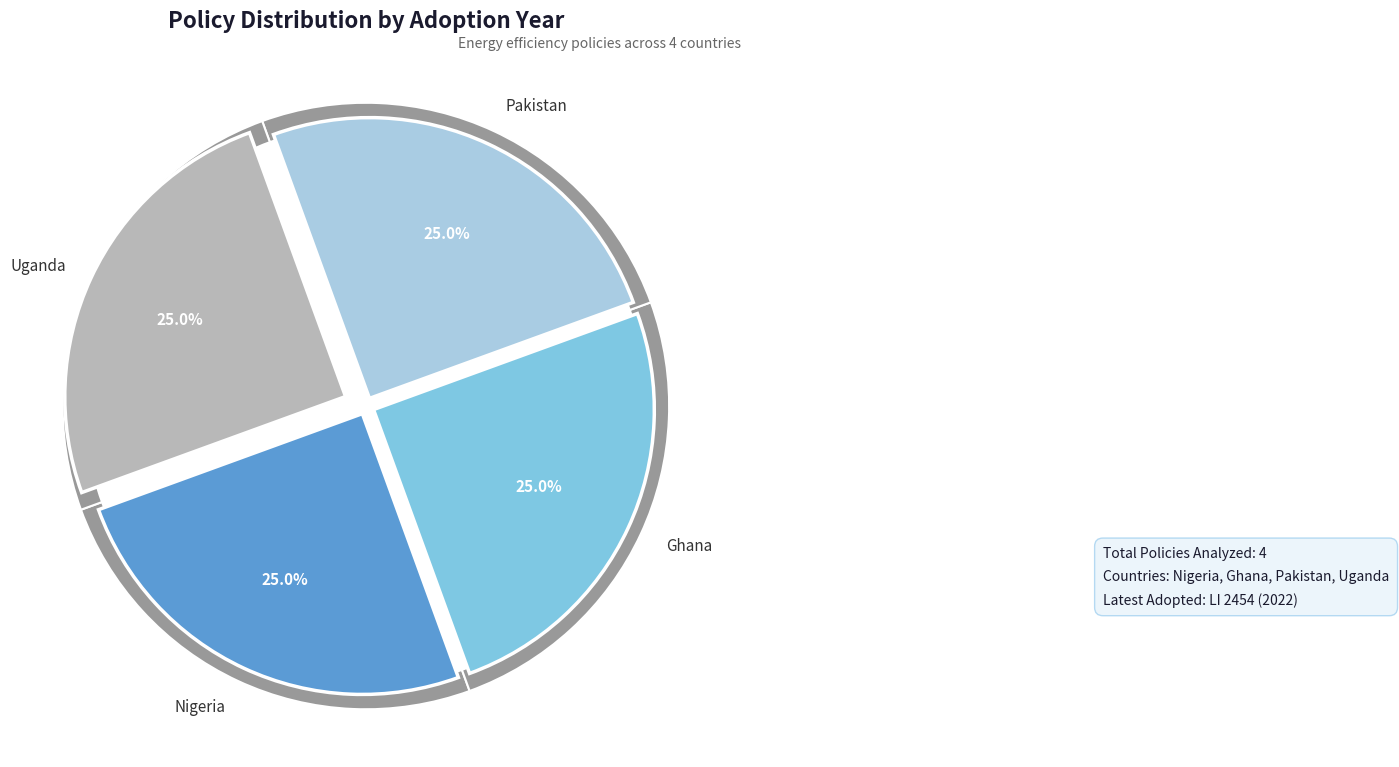

What percentage do US 761: 2019 Biomass Stoves and LI 2454 Renewable Energy together represent?

50.0%